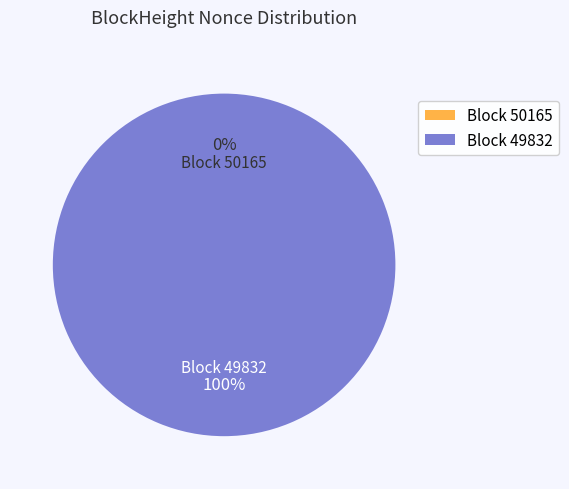

Is it true that 50165 is 1% of the pie?

False